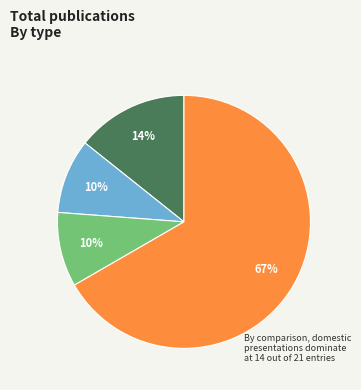

Does any single category account for the majority?

Yes